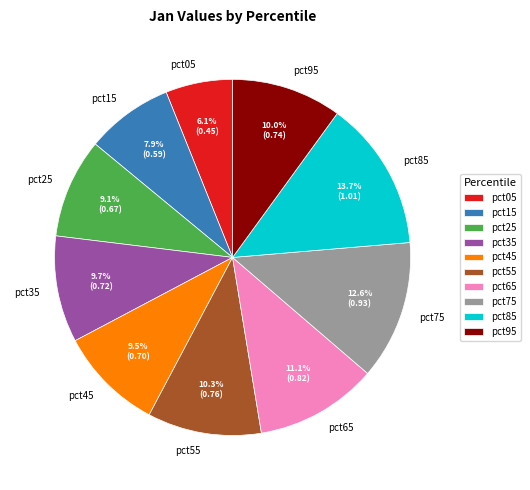

Which slice is the smallest?

pct05